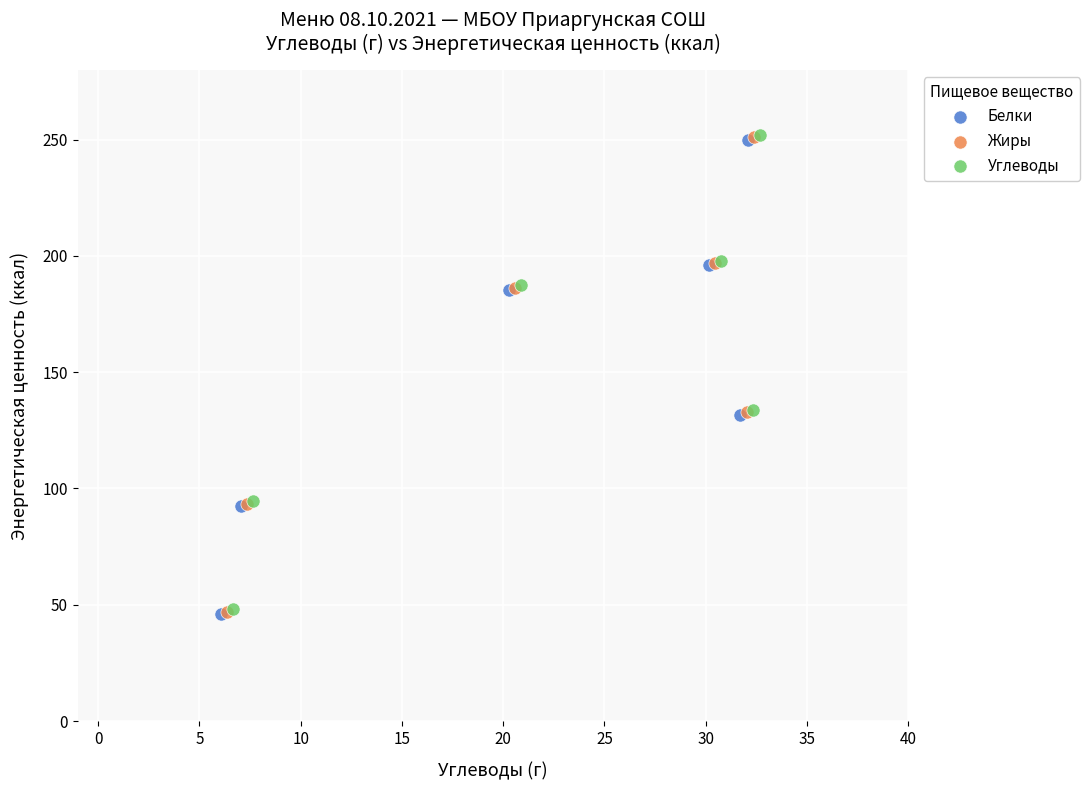

What are all the series names shown in the legend?

Белки, Жиры, Углеводы